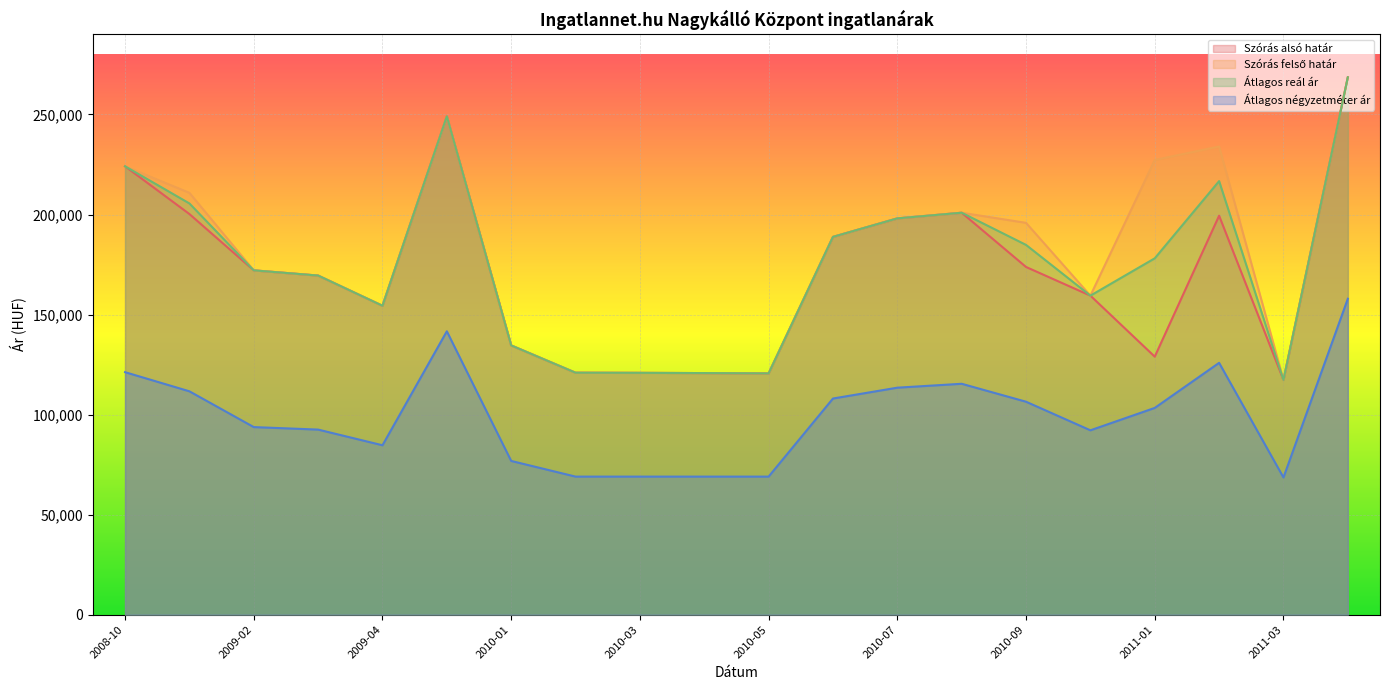

What is the difference between the maximum and second lowest values in the Átlagos reál ár series?

147995